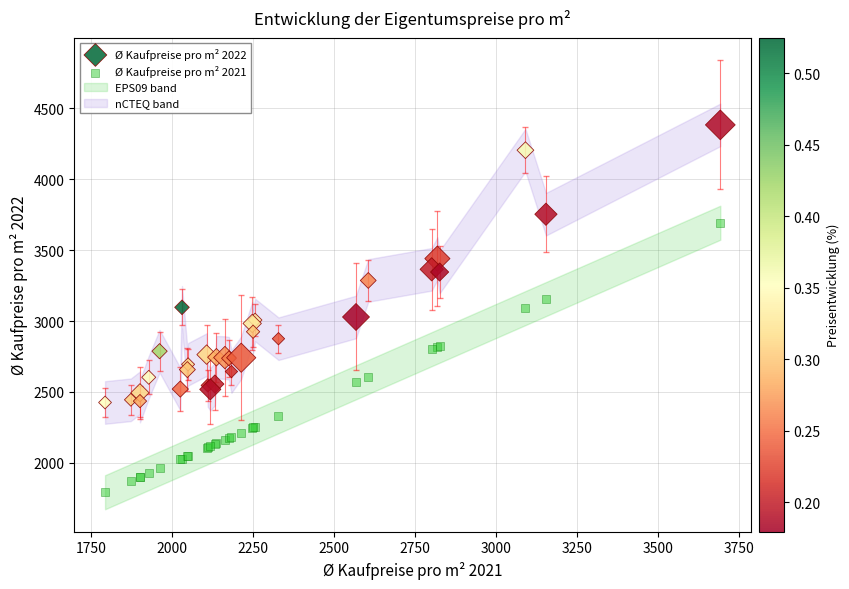

Which series reaches the minimum Y coordinate?

Ø Kaufpreise pro m² 2021